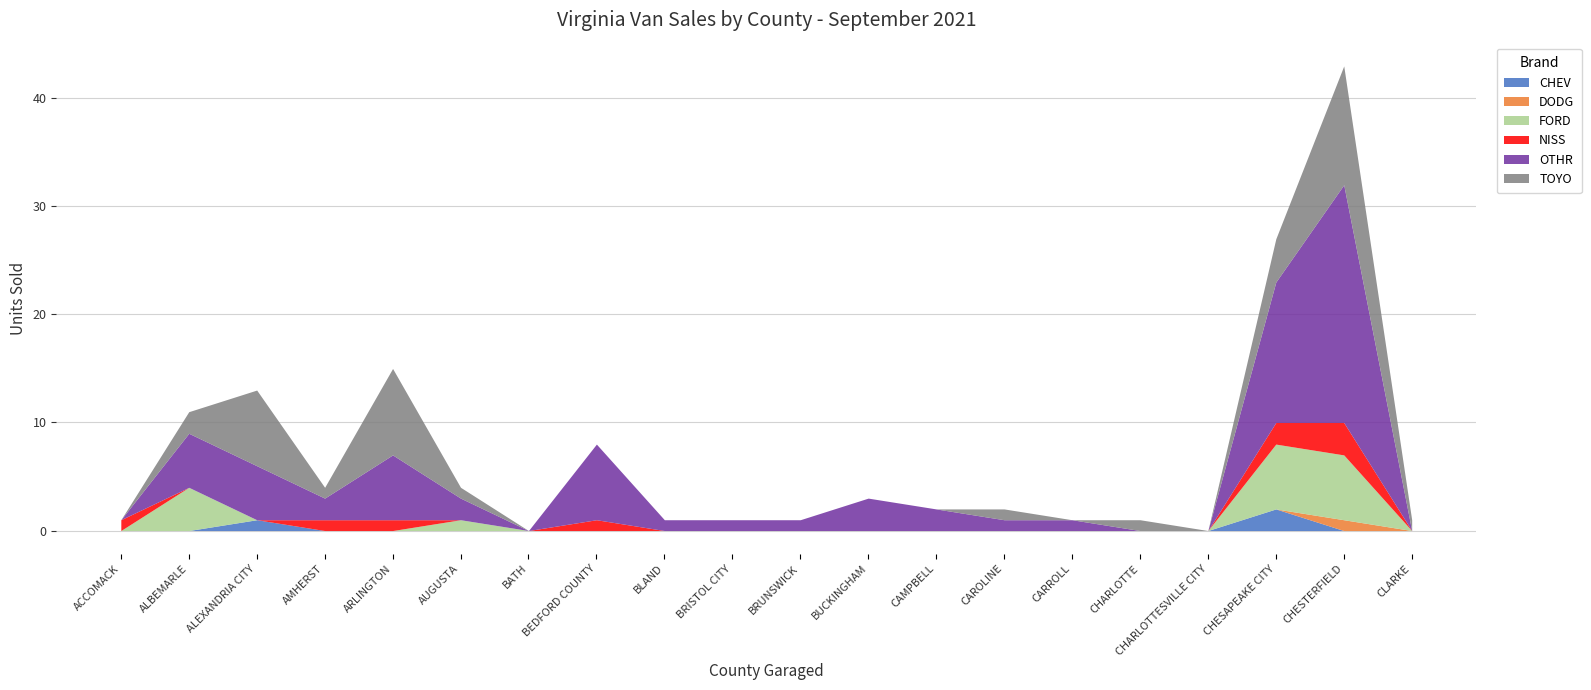

How many distinct data groups are displayed?

6